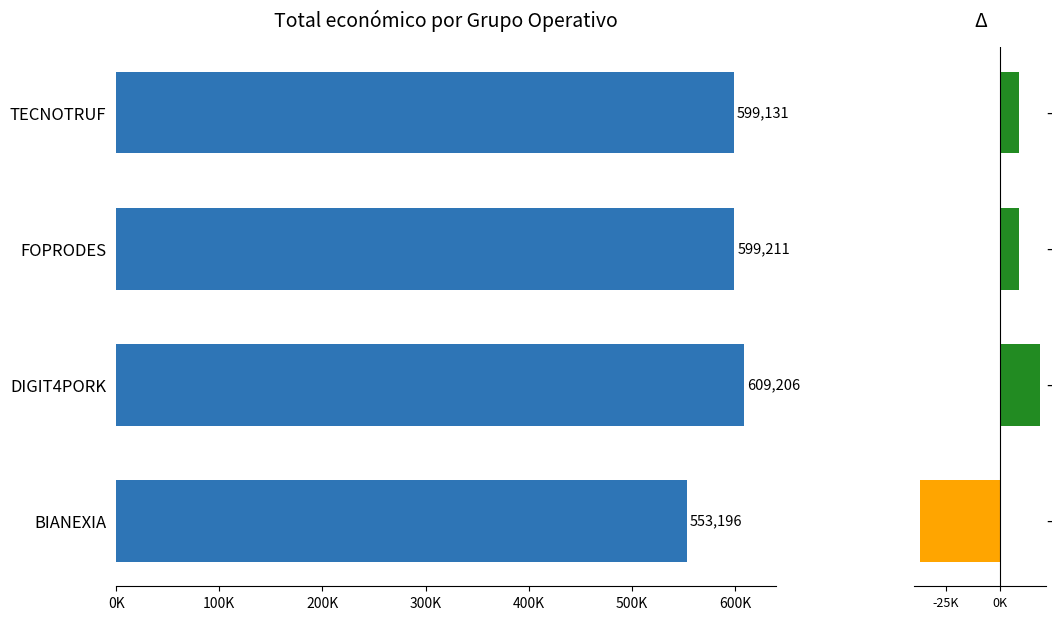

What is the minimum value for Total económico?

553196